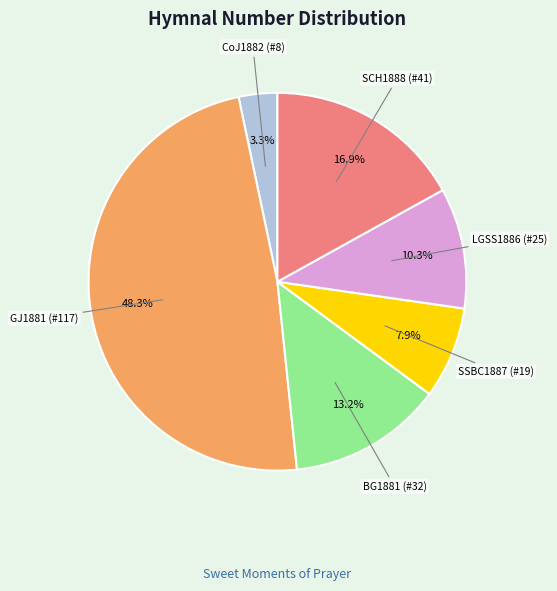

Rank the categories by value from lowest to highest.

CoJ1882 (#8), SSBC1887 (#19), LGSS1886 (#25), BG1881 (#32), SCH1888 (#41), GJ1881 (#117)